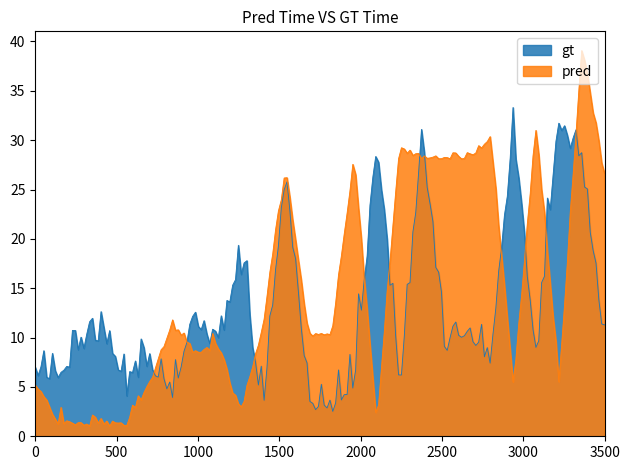

Rank the series by their average value, from lowest to highest.

gt, pred